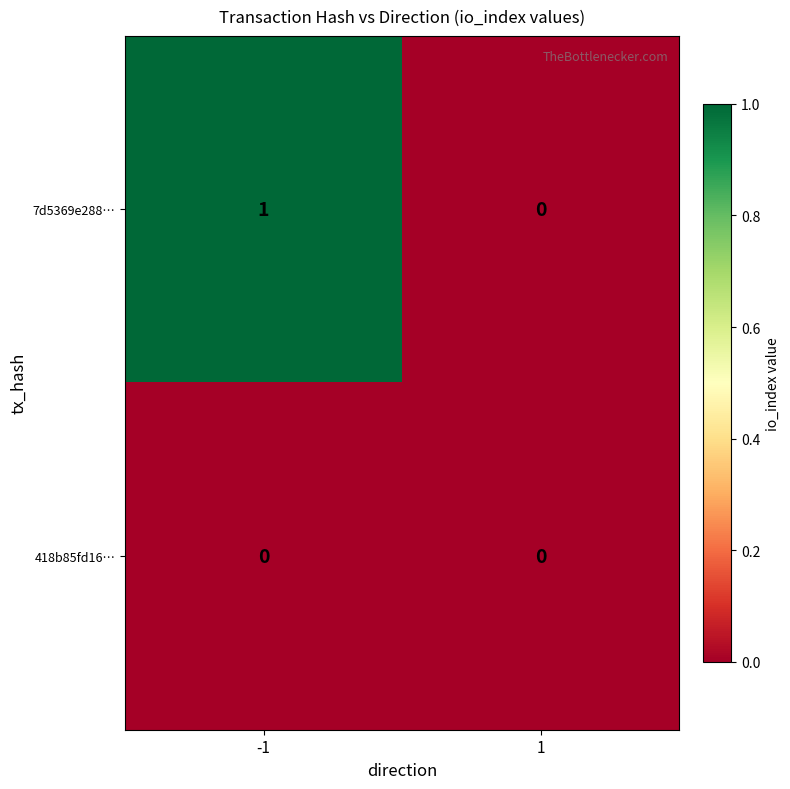

Is the value of 418b85fd16… at -1 greater than the value of 7d5369e288… at -1?

No